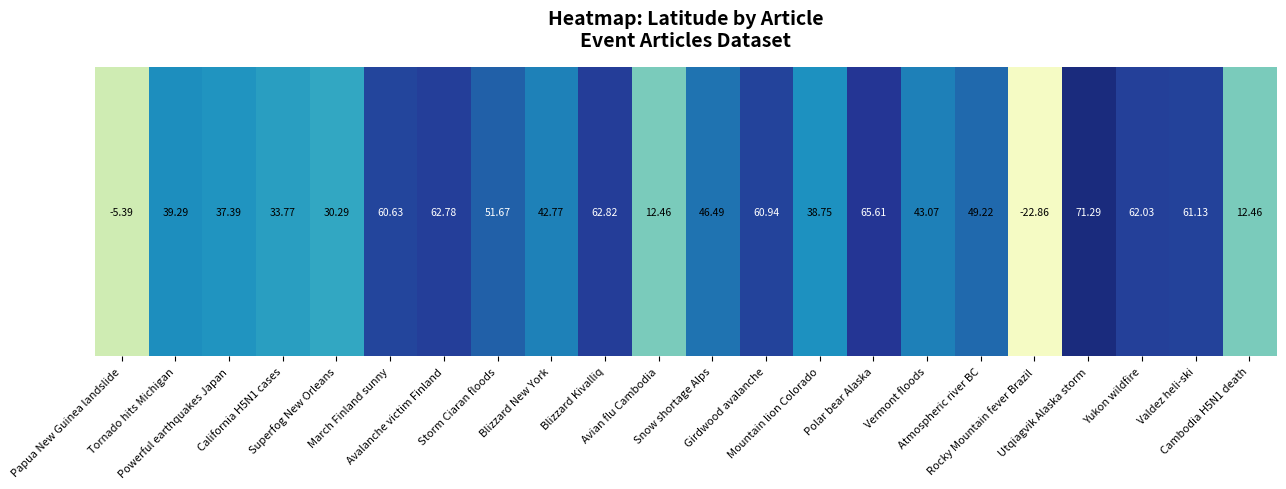

How many categories are shown in the chart?

22